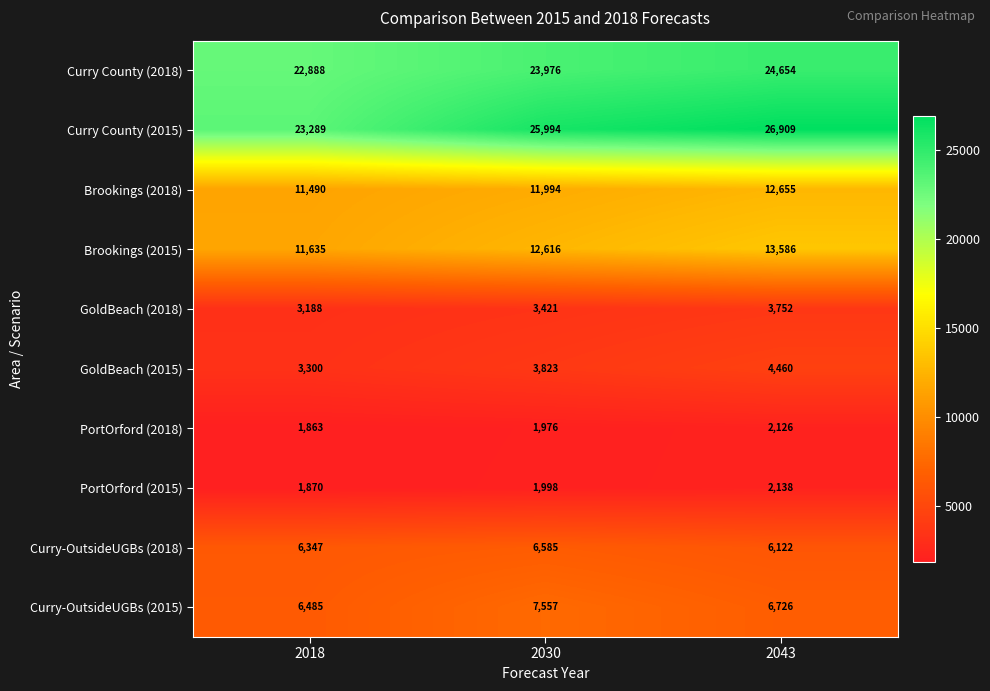

Which series changed the most between 2030 and 2043?

Brookings (2015)